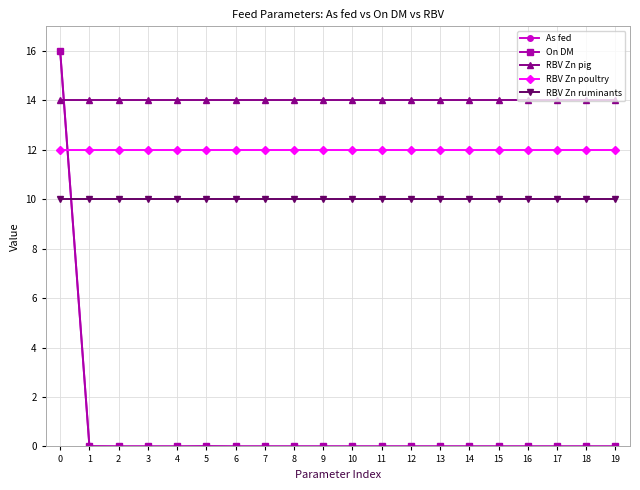

Which series has the largest range (max minus min)?

On DM